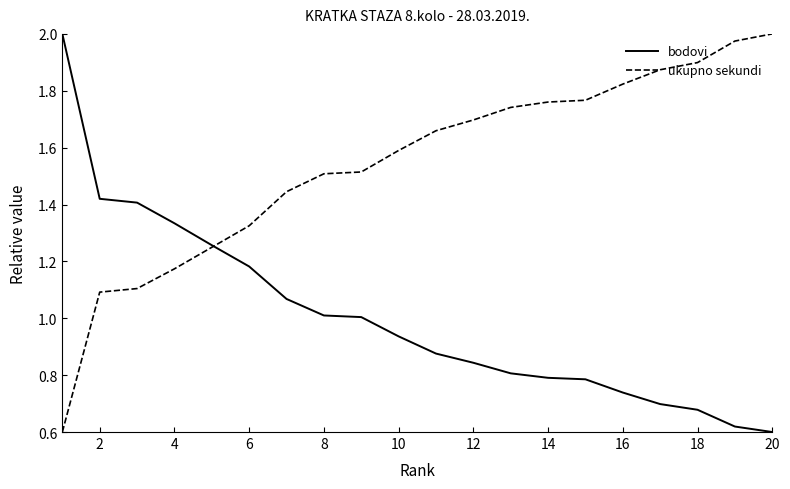

List the series in order of their overall mean, highest first.

ukupno sekundi, bodovi